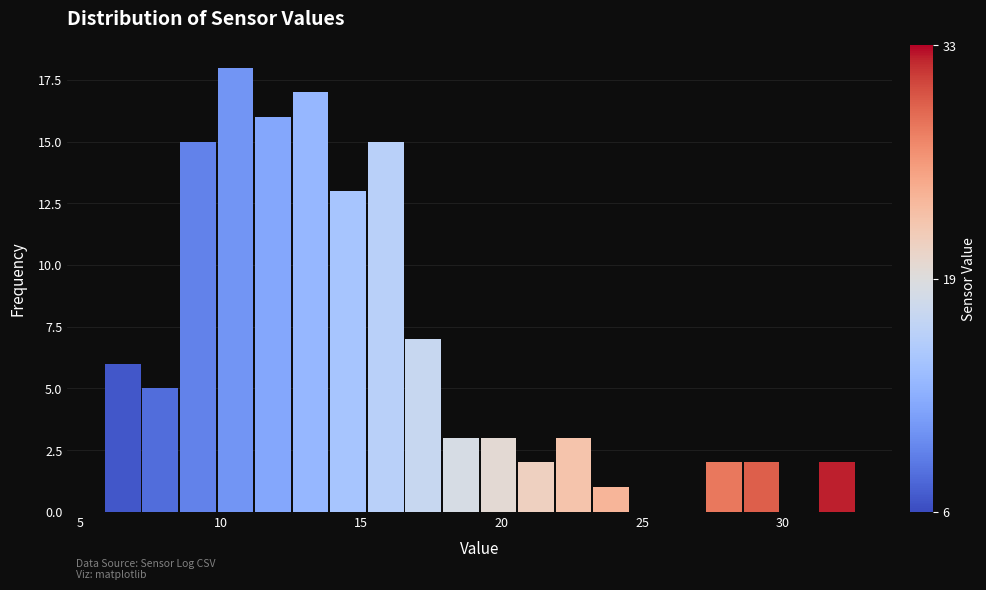

Around what value on the x-axis is the tallest bar? Give the approximate position of its centre, as read against the axis.

10.5